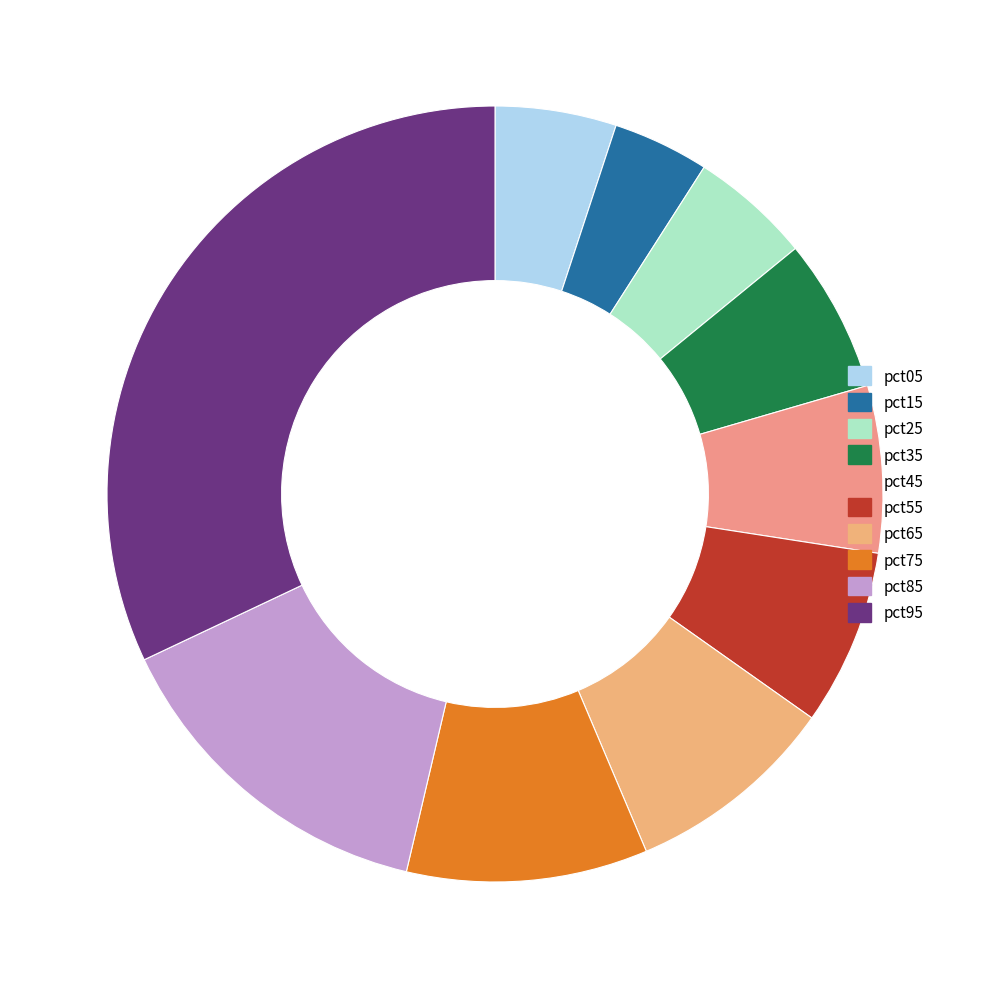

Between pct75 and pct25, which is larger?

pct75